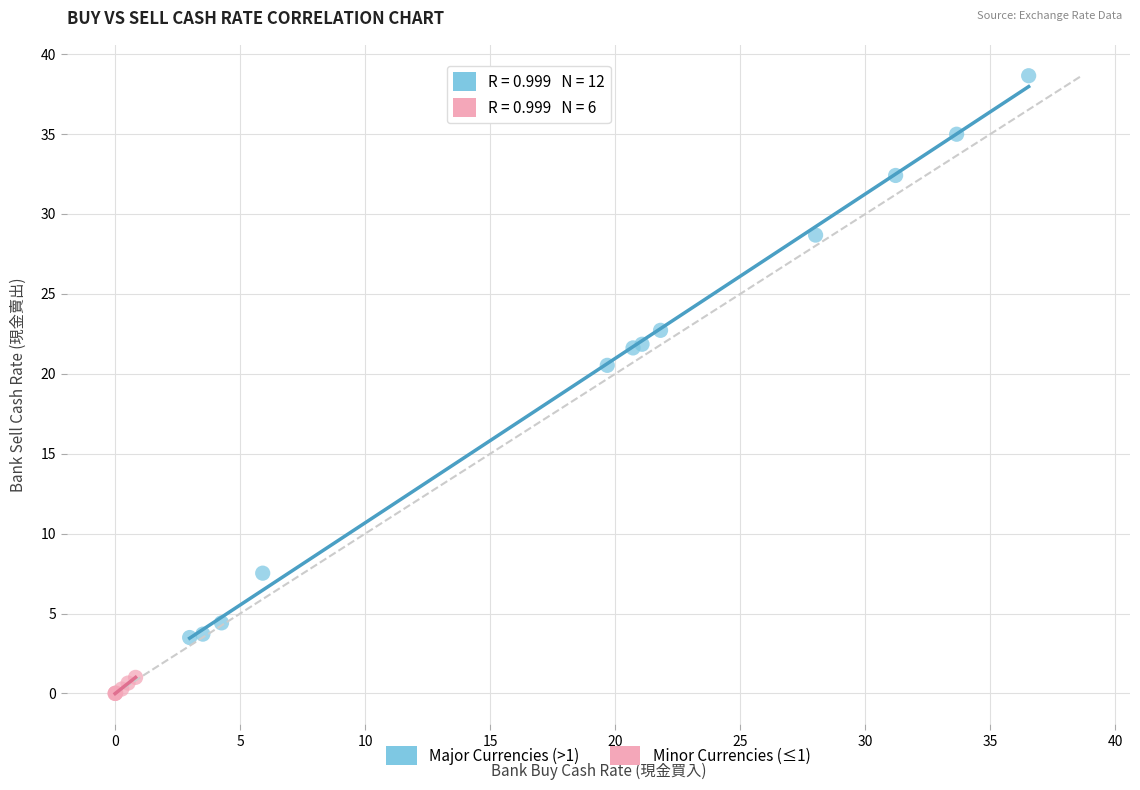

Which series contains the lowest Y value?

Minor Currencies (≤1)